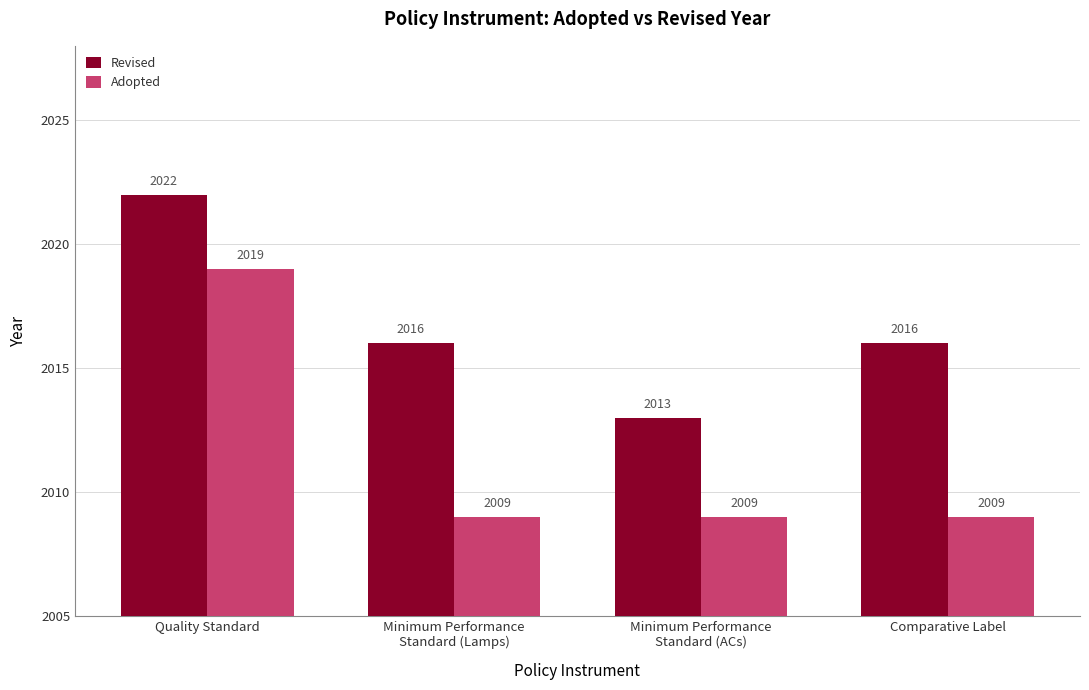

What are all the series names shown in the legend?

Revised, Adopted